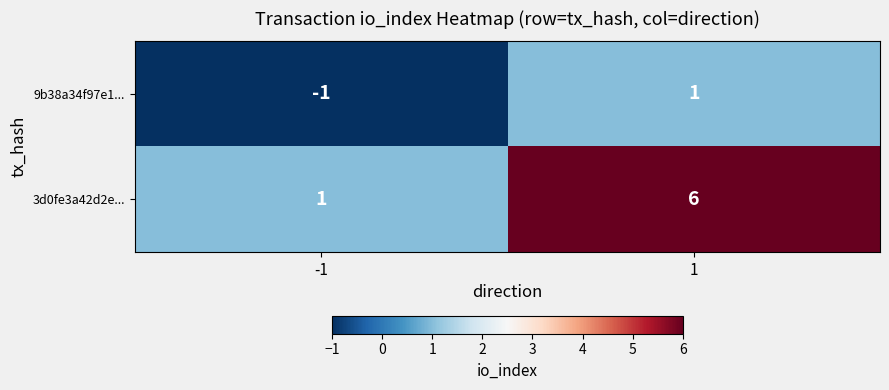

Reading right to left, extract all data points from this chart.

9b38a34f97e1...: 1	-1
3d0fe3a42d2e...: 6	1